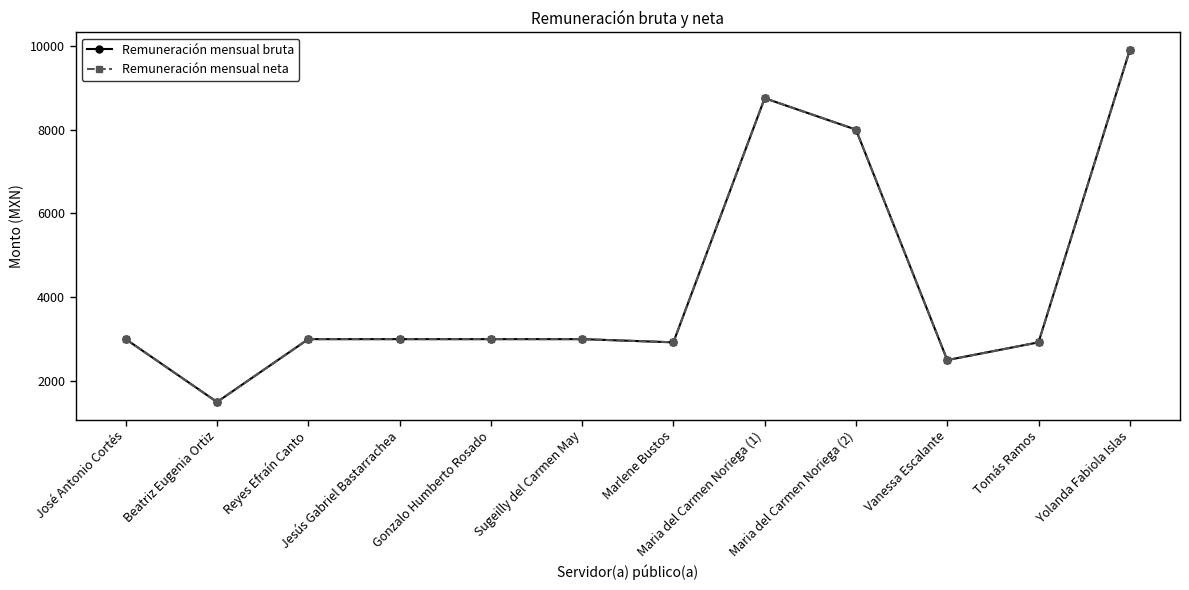

In Remuneración mensual bruta, how many points are lower than both neighbors (excluding endpoints)?

3